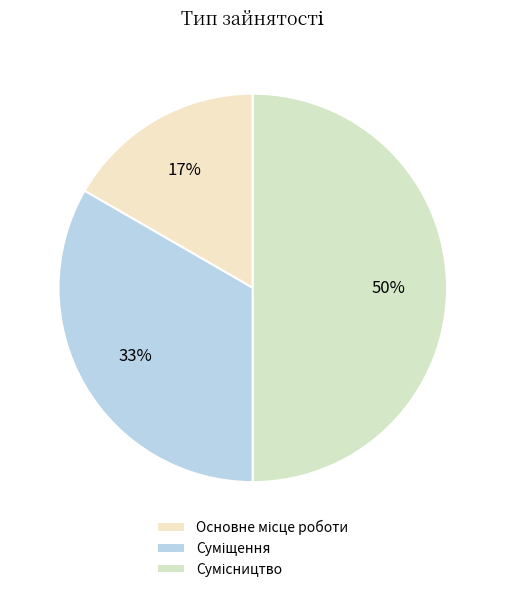

Count the number of slices in the pie.

3